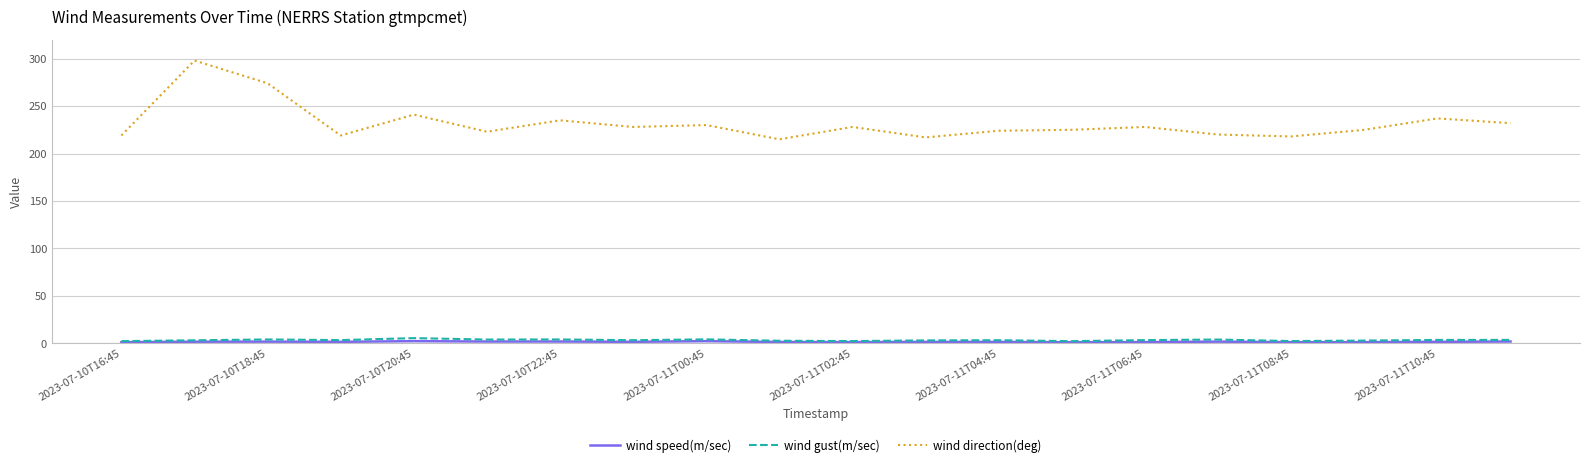

True or false: wind direction(deg) and wind gust(m/sec) intersect in this chart.

False